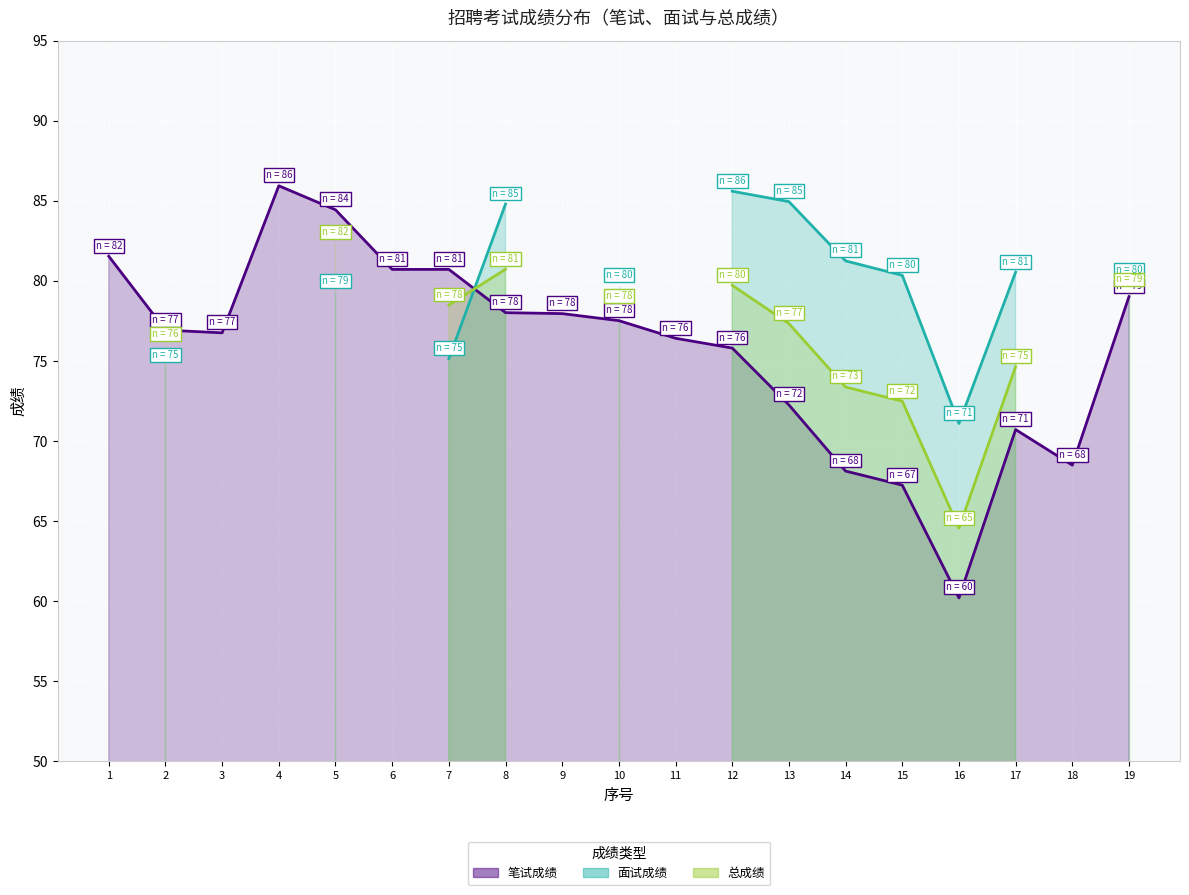

Which series has the widest spread of values?

笔试成绩_line